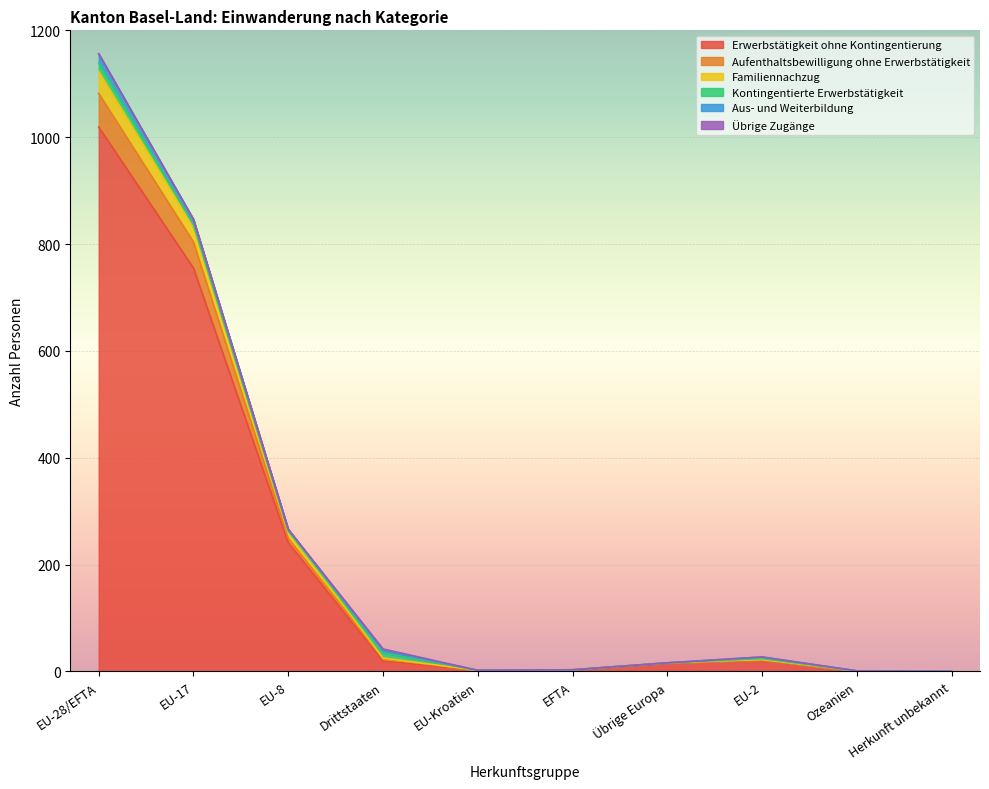

True or false: Aufenthaltsbewilligung ohne Erwerbstätigkeit has more than 2 points higher than both neighbors.

False